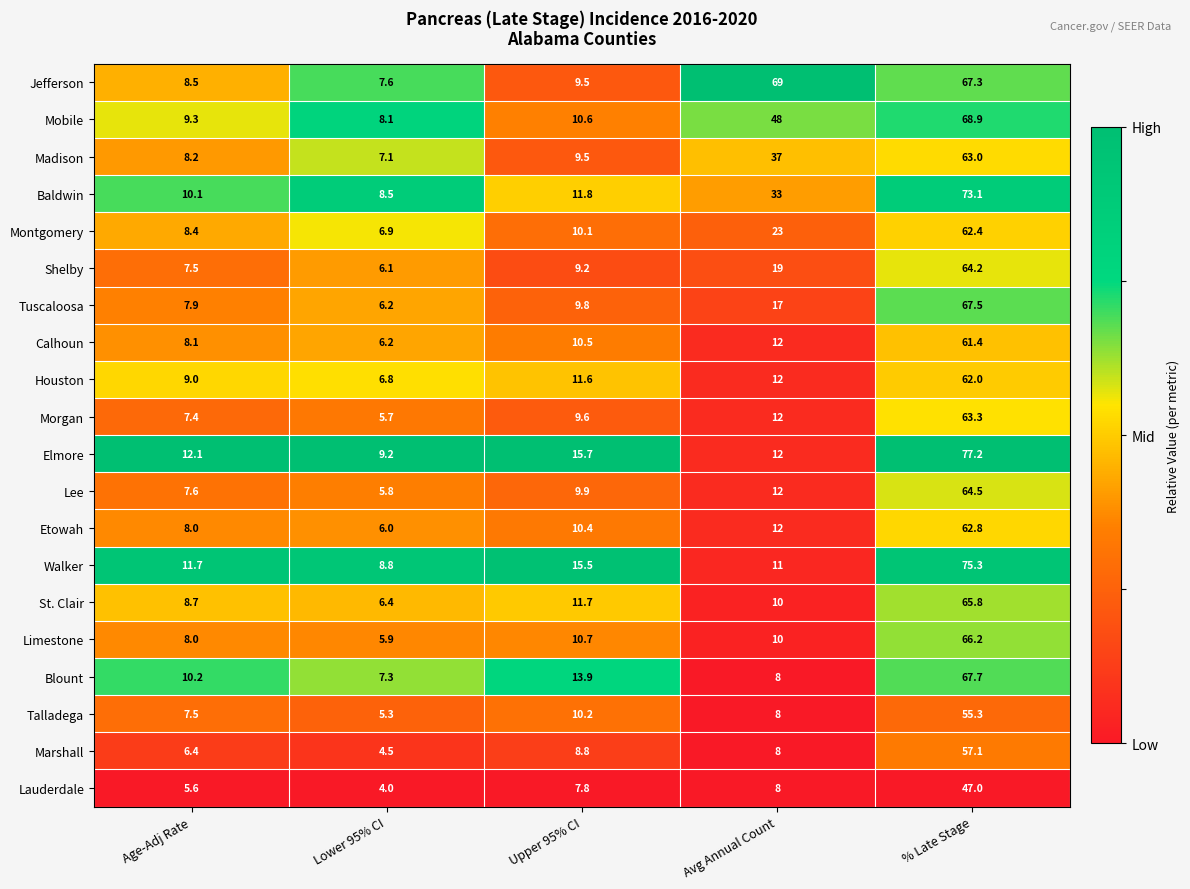

What is the sum of all Calhoun values?

98.2